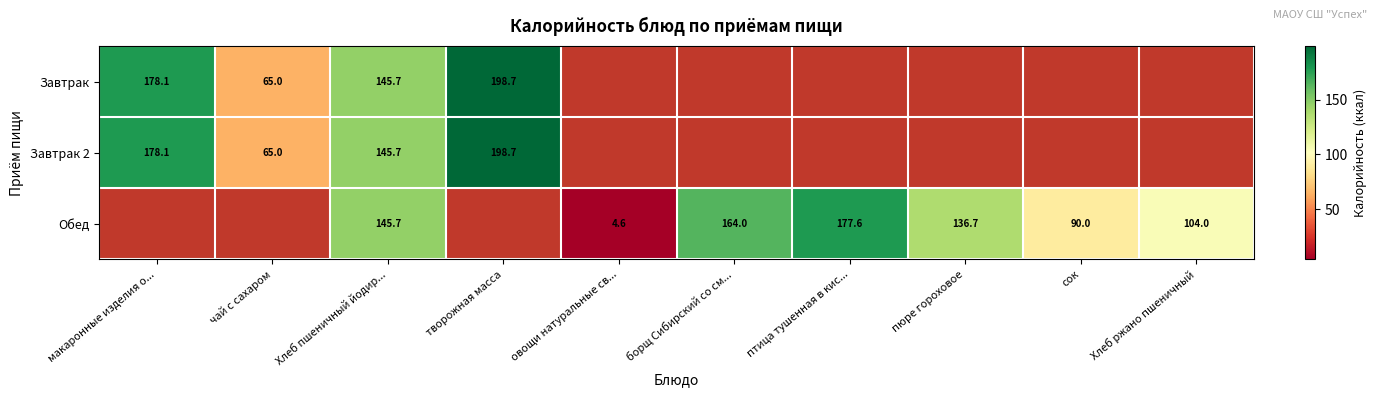

Which label corresponds to the largest value in the chart?

творожная масса